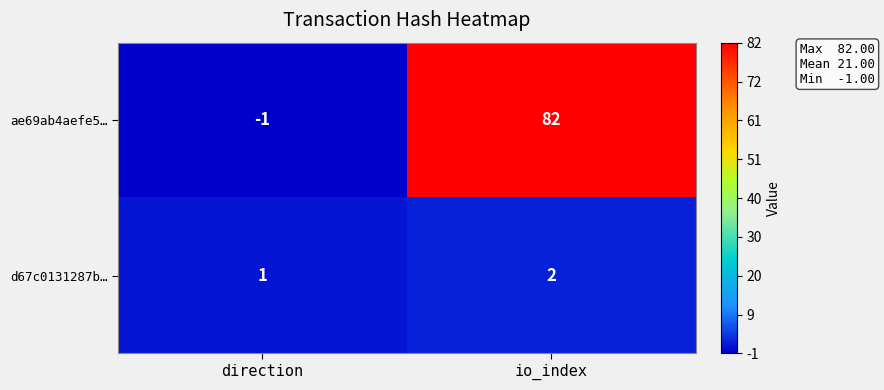

True or false: d67c0131287b… has a value of 0 at direction.

False